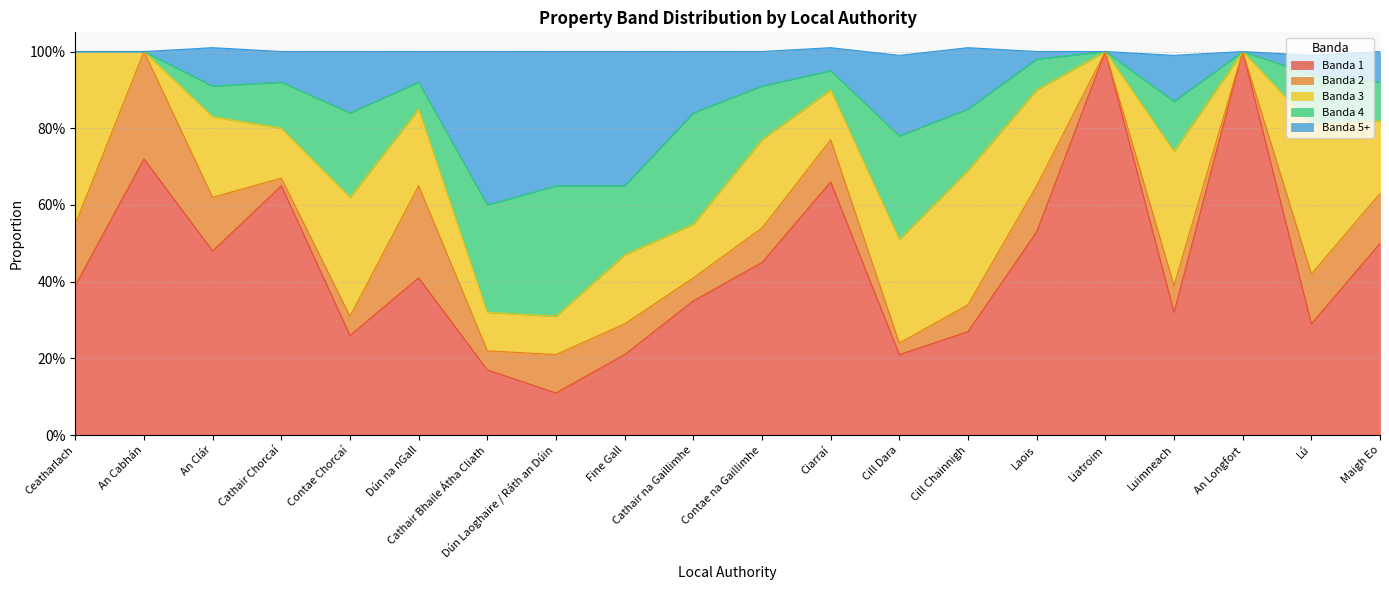

Rank the series at Ceatharlach from highest to lowest value.

Banda 3, Banda 1, Banda 2, Banda 4, Banda 5+